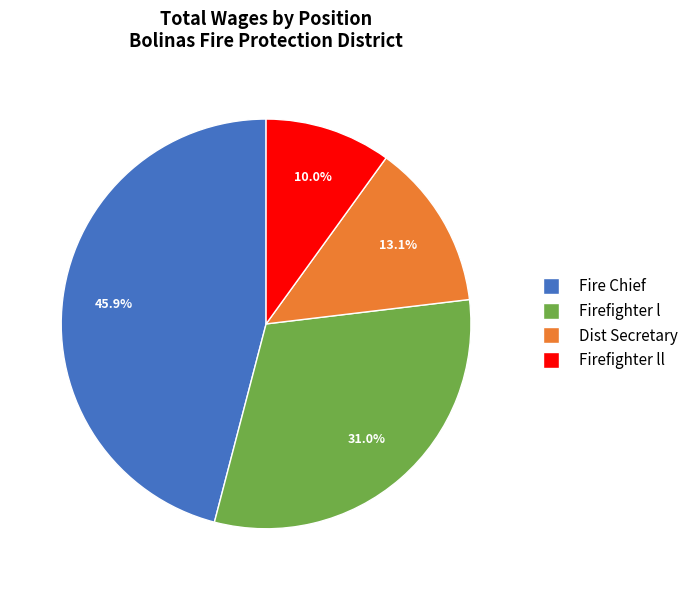

Does any single category account for the majority?

No